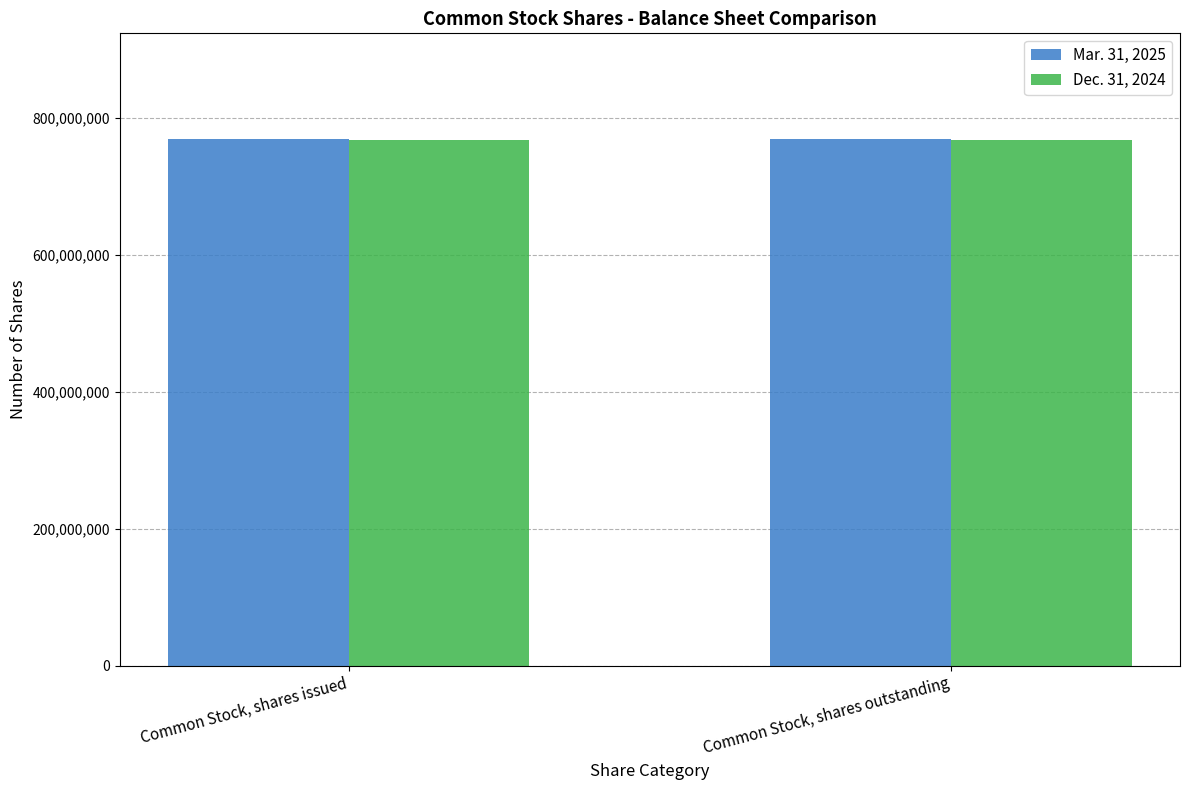

What is the total value across all series at Common Stock, shares issued?

1536200000